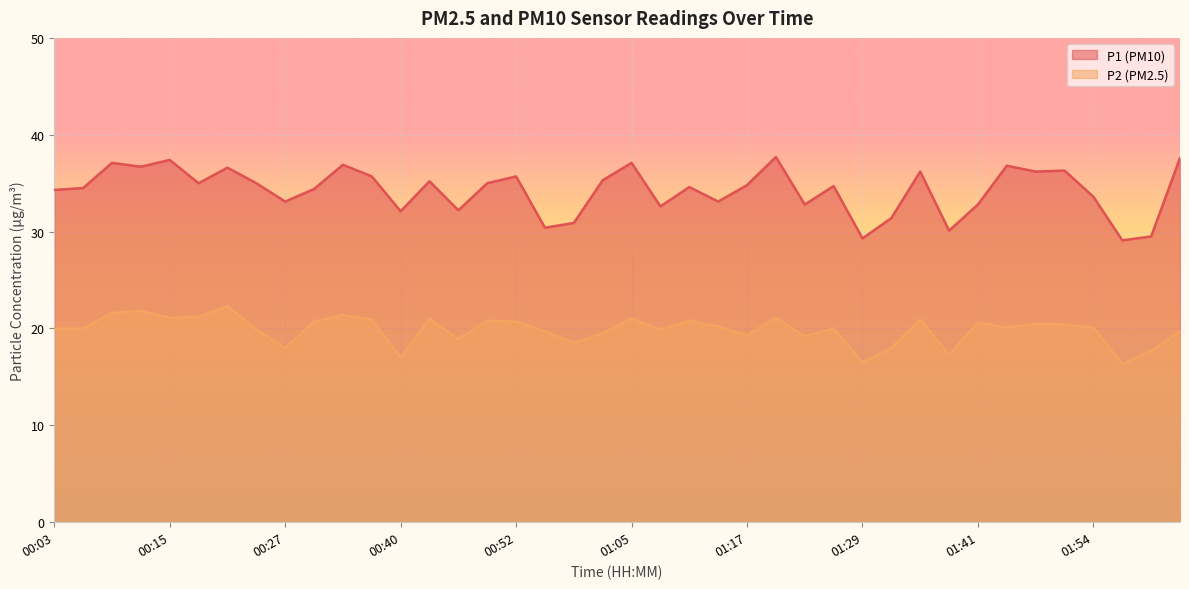

At 00:18, list the series in order from smallest to largest.

P2, P1